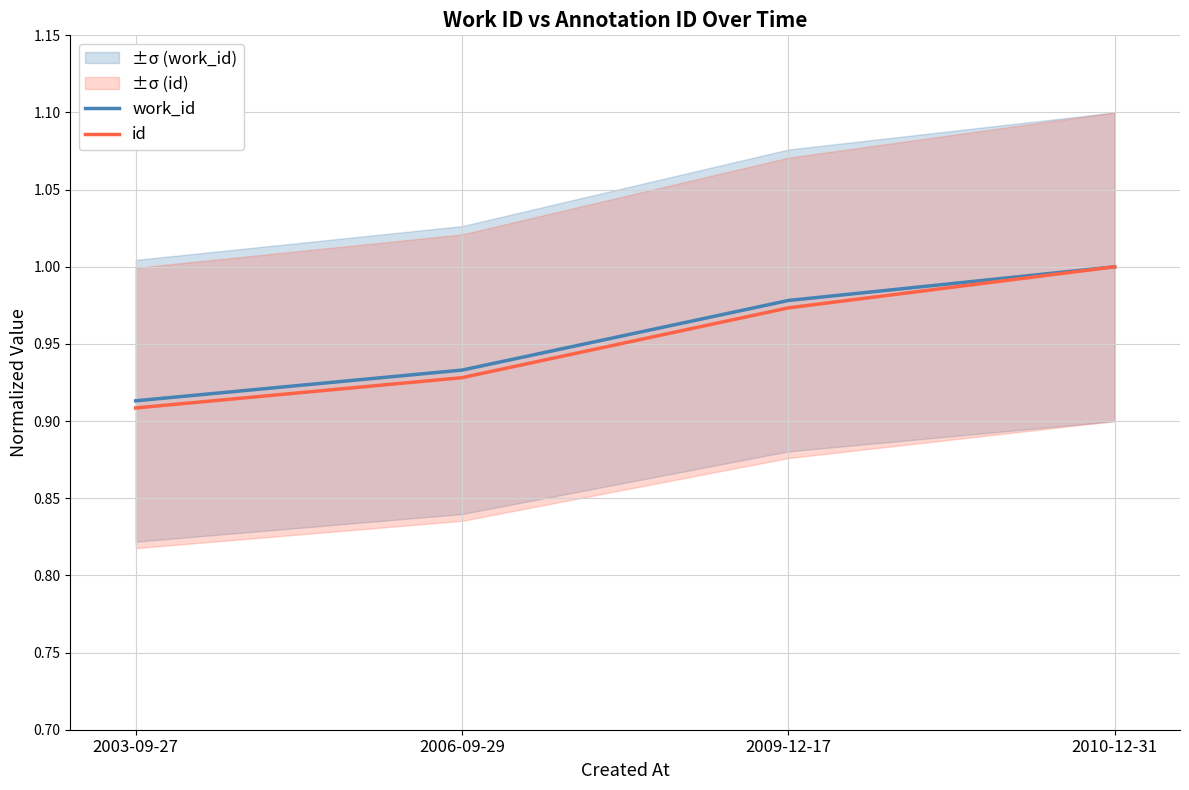

True or false: work_id has a value of 1.0 at 2010-12-31.

True